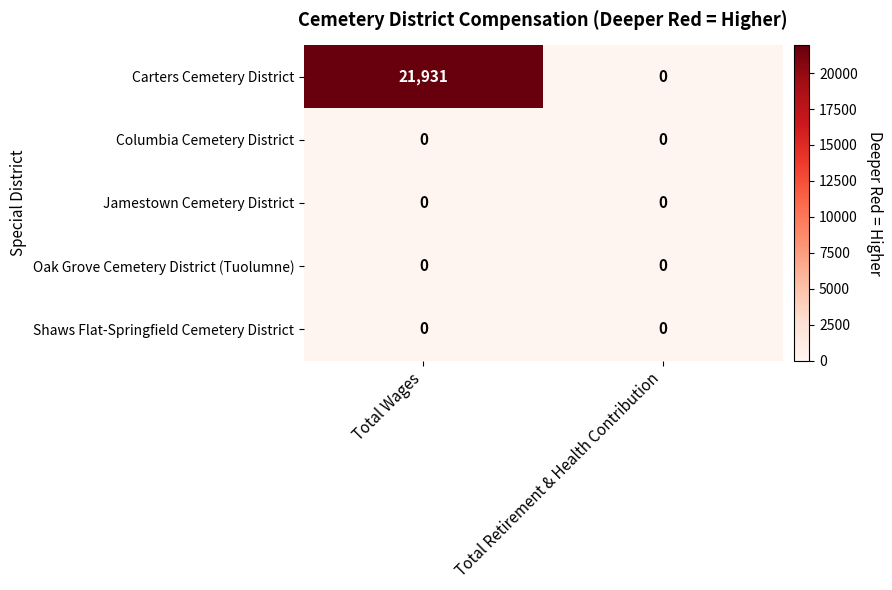

Which series has the largest total across all categories?

Carters Cemetery District